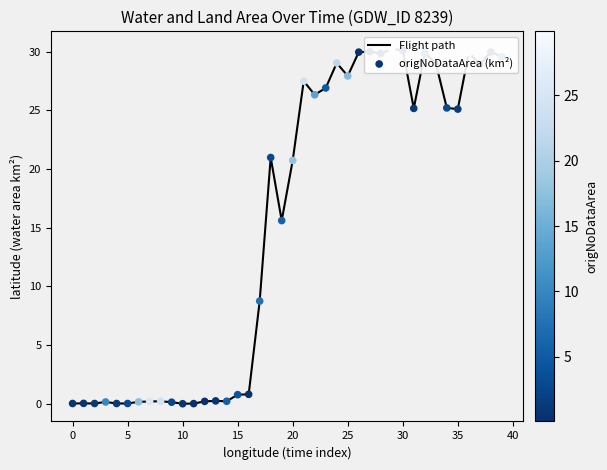

At which category is the sum across all series the highest?

29